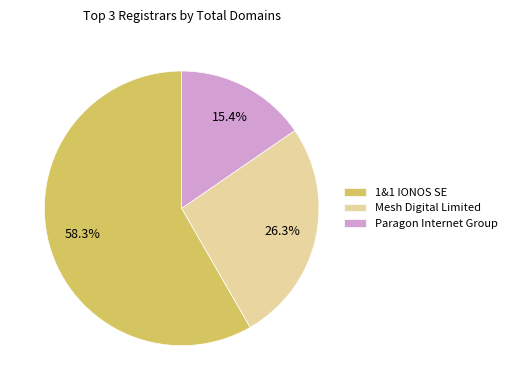

Which slice is the largest?

1&1 IONOS SE